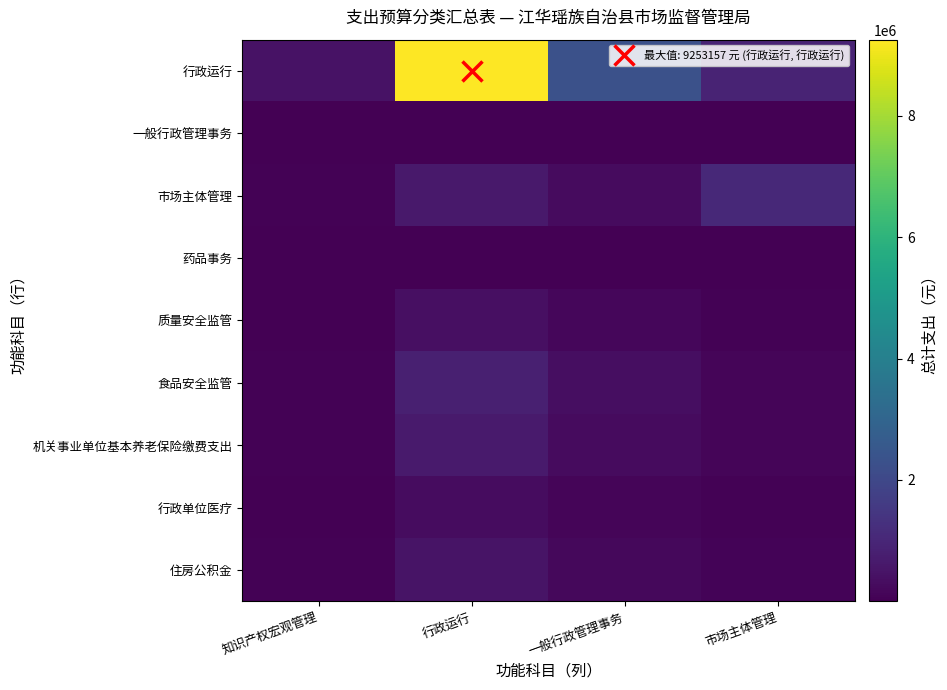

What is the total value across all series at 一般行政管理事务?

3706591.4